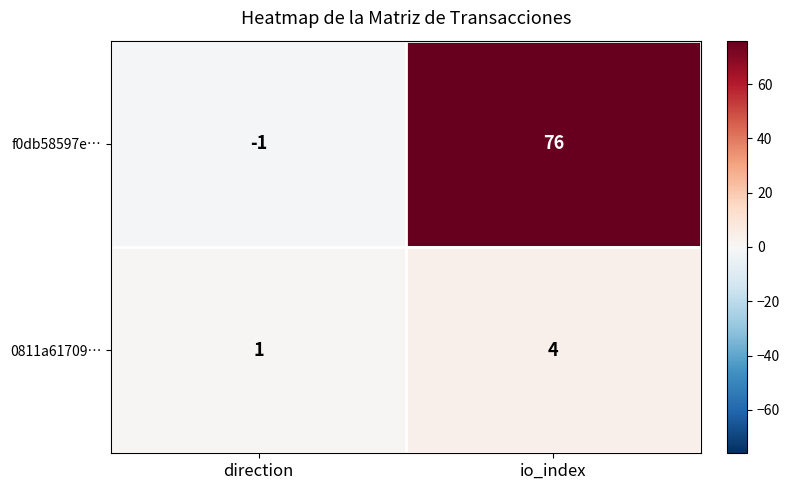

The value of f0db58597e… at direction is -1. True or false?

True